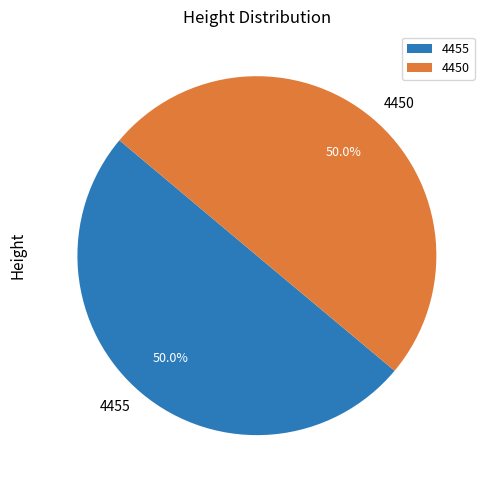

Do 4455 and 4450 together represent more than half of the pie?

Yes